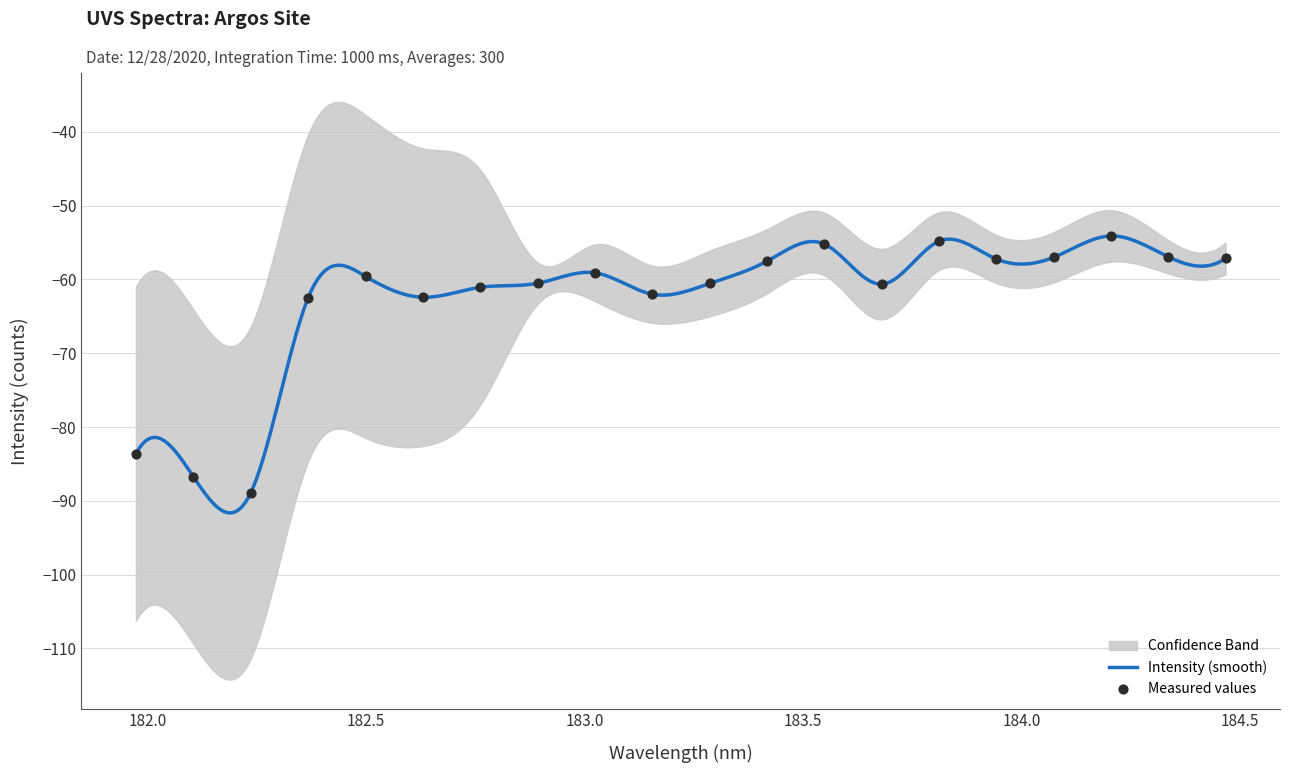

What is the highest value of the Intensity (smooth) series?

-54.1